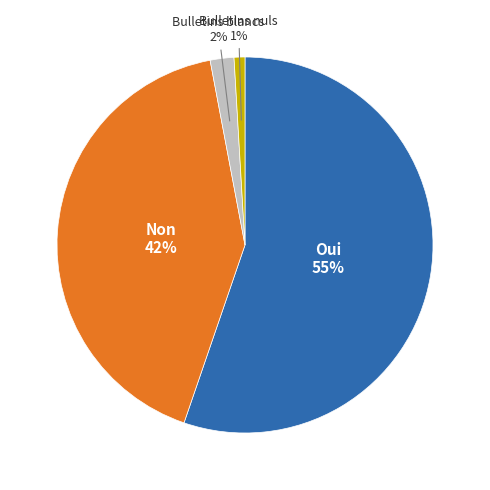

To the nearest percent, what portion does Oui represent?

55%